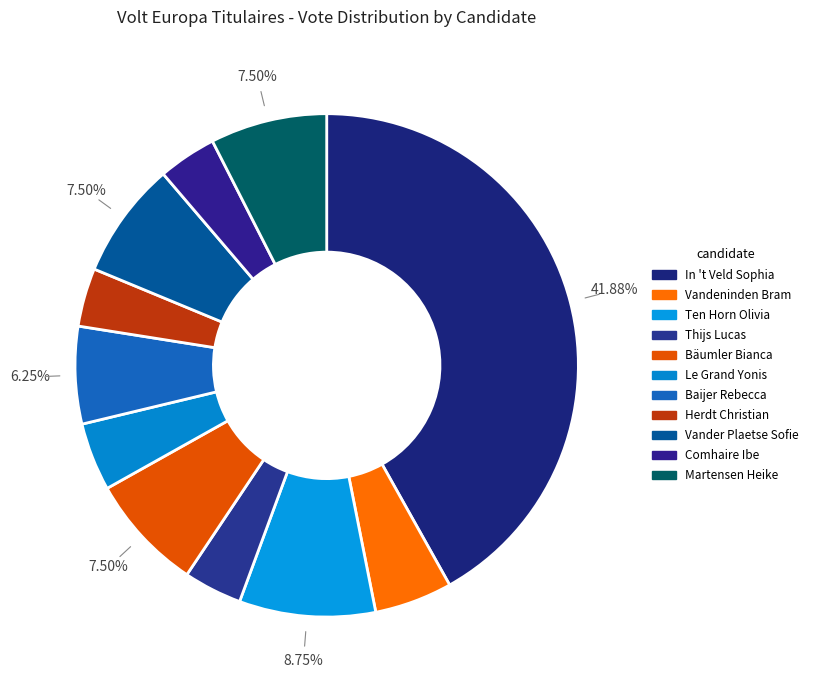

How many segments does this pie chart have?

11